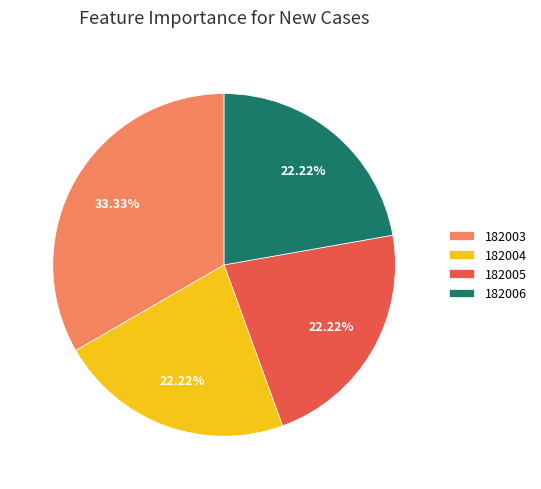

To the nearest percent, what is the average slice percentage?

25%